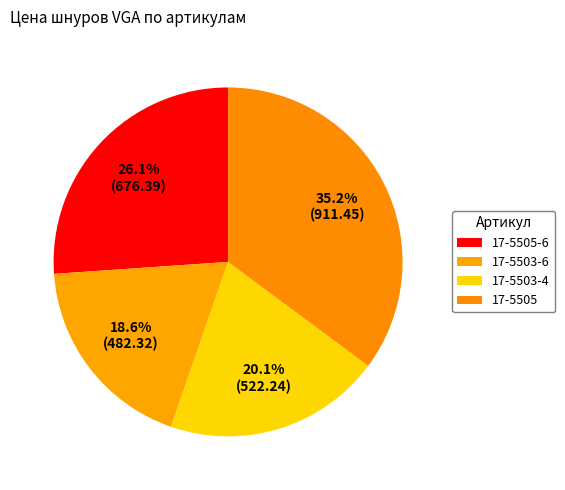

How many segments does this pie chart have?

4